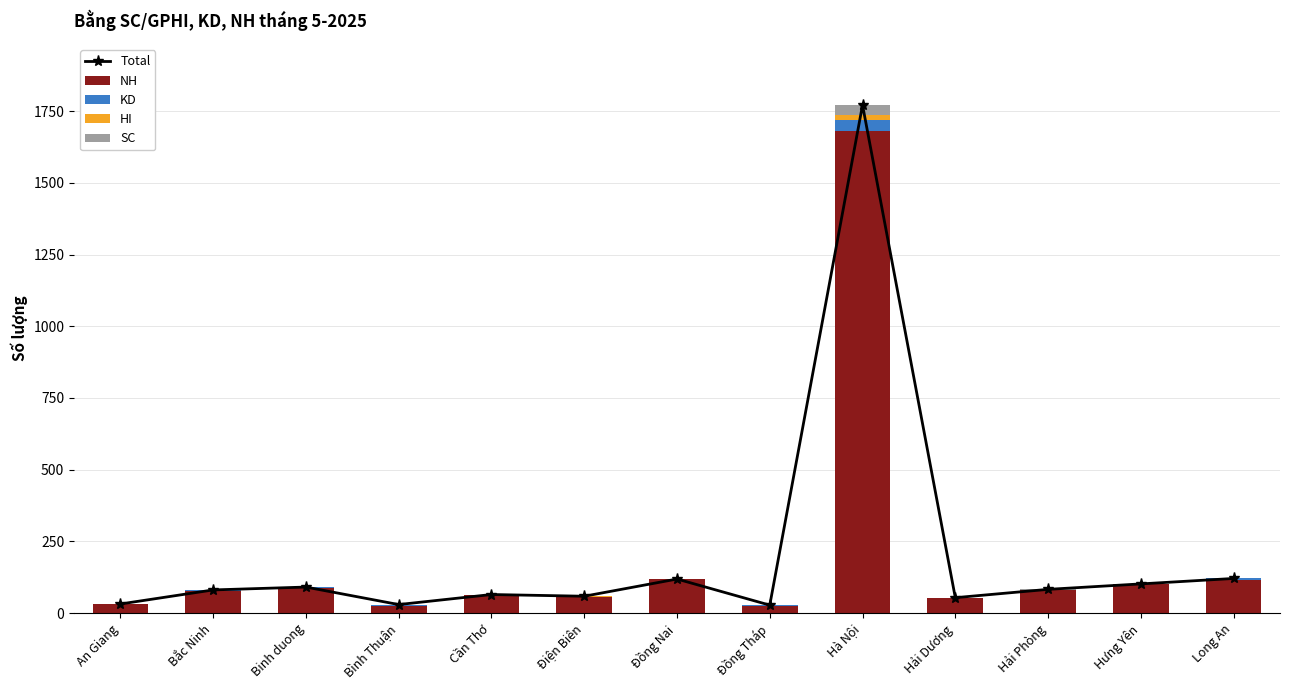

At which label does SC reach its minimum?

An Giang